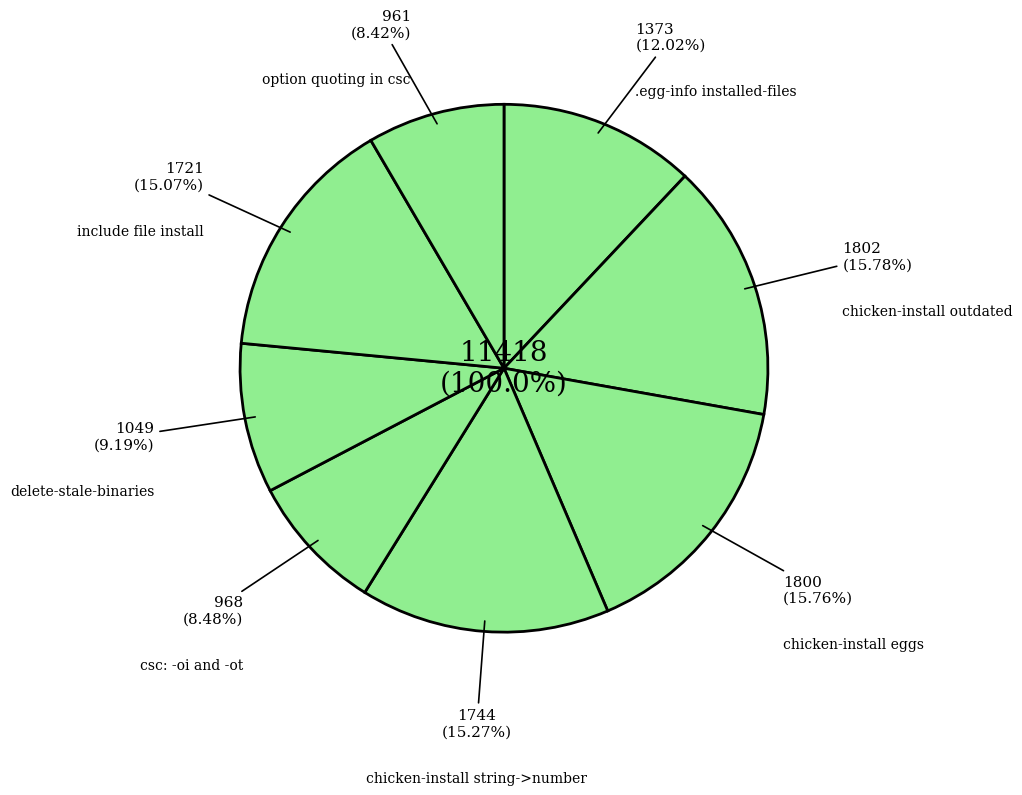

True or false: .egg-info installed-files accounts for 1% of the total.

False